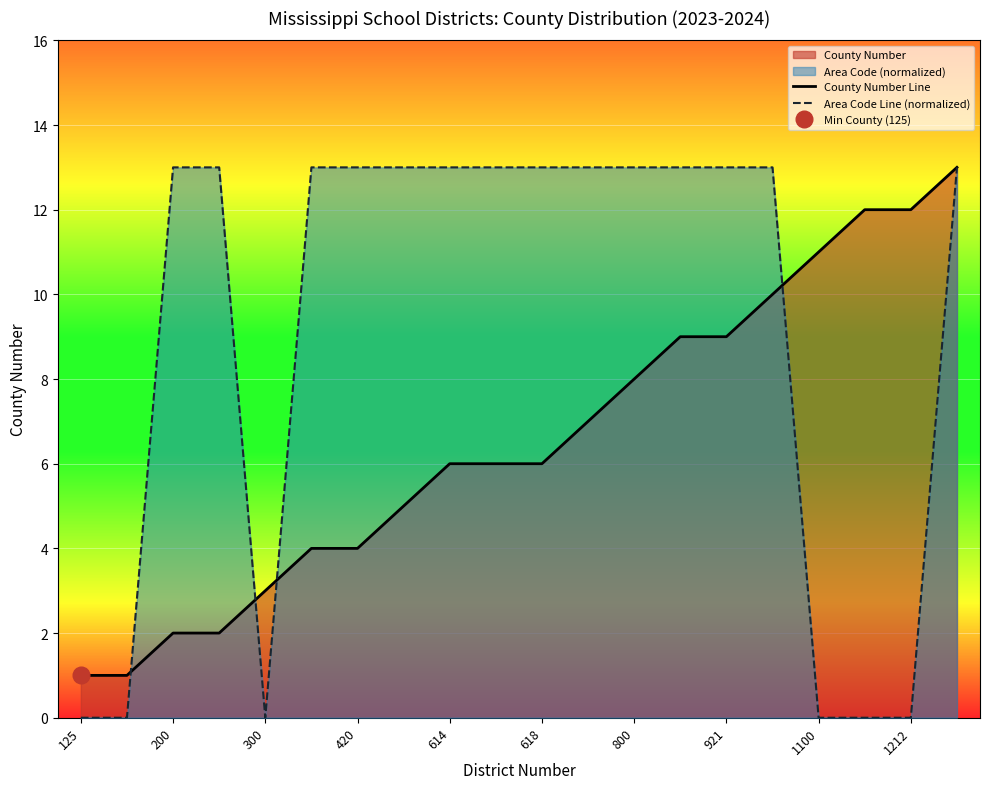

True or false: Area Code Line (normalized) has a value of 5 at 618.

False